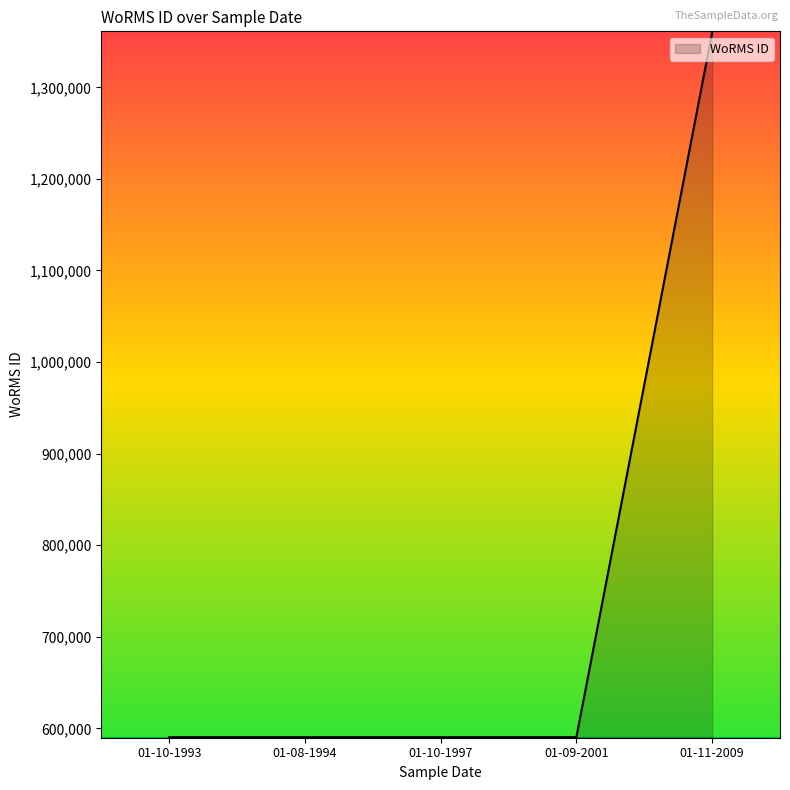

True or false: the data shows 967082 at 01-08-1994.

False